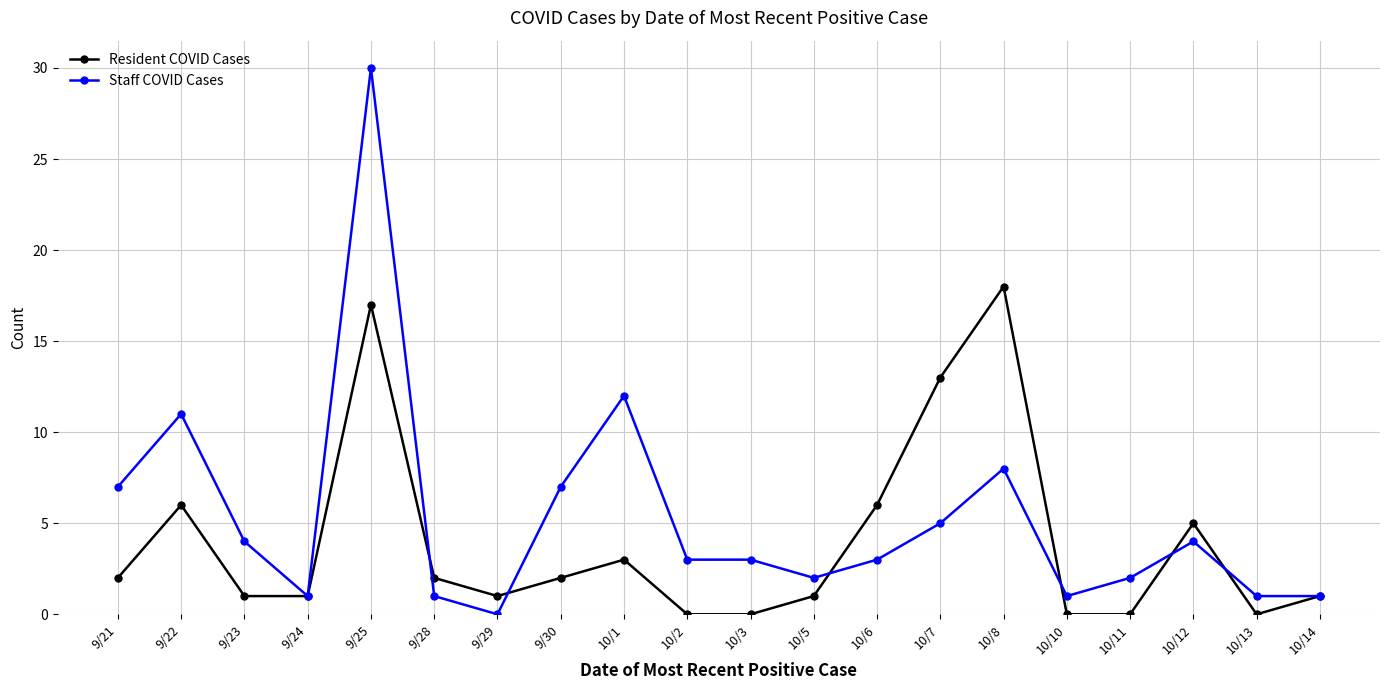

What is the difference between the highest and lowest values at 9/23?

3